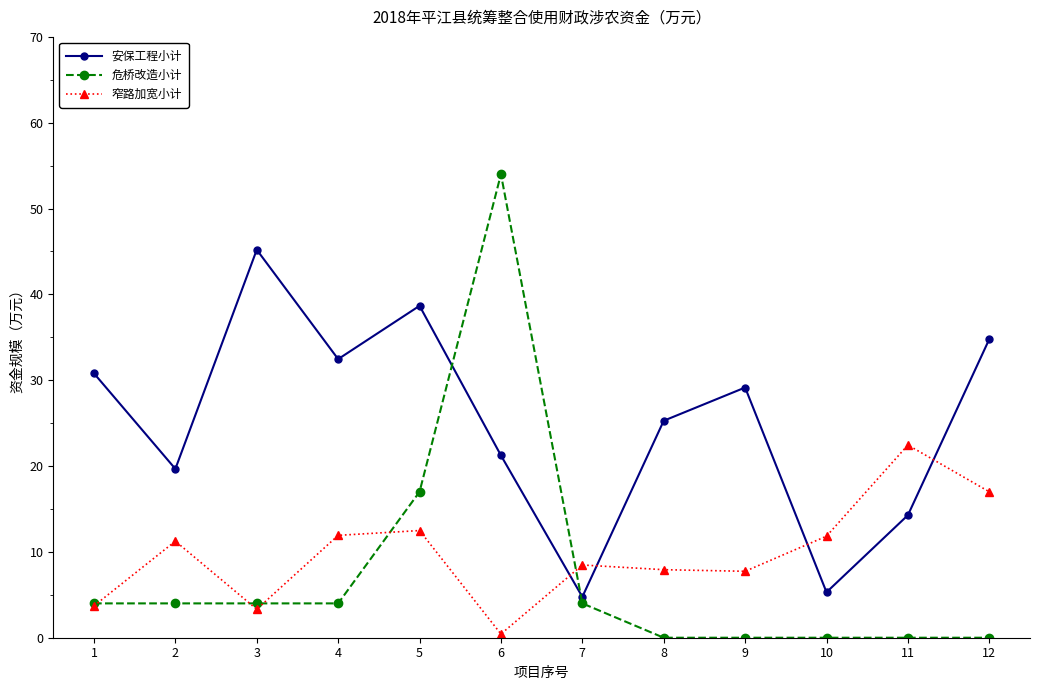

Which series has the widest spread of values?

危桥改造小计